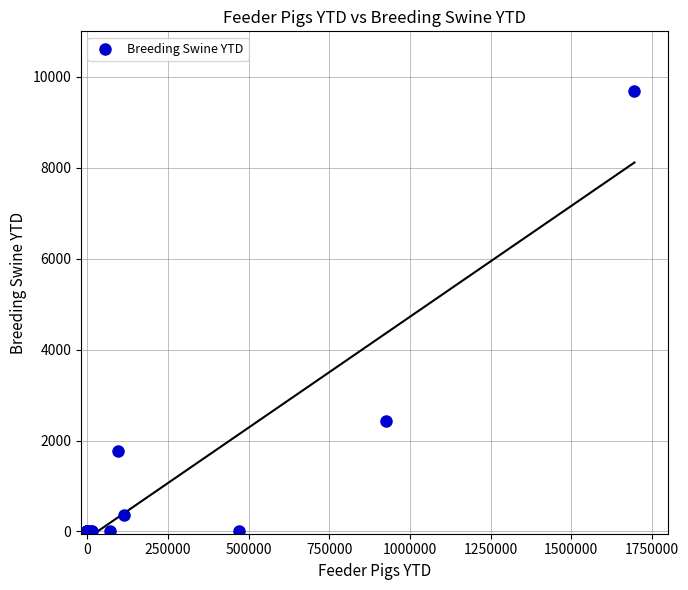

What Y value in the scatter plot is closest to 4846?

2436